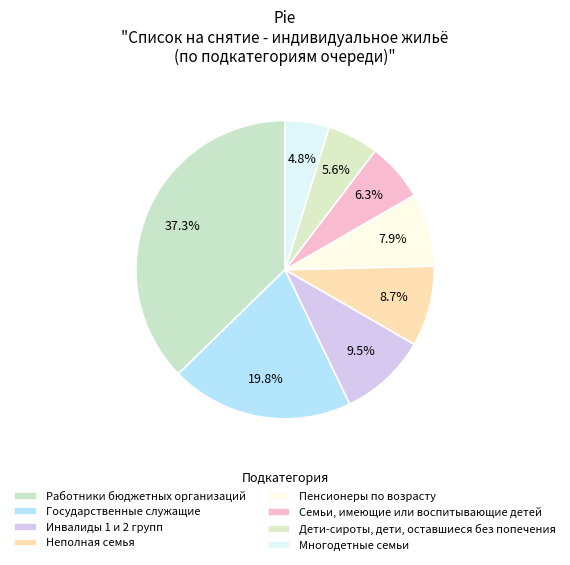

The Пенсионеры по возрасту slice represents 1% of the pie. True or false?

False